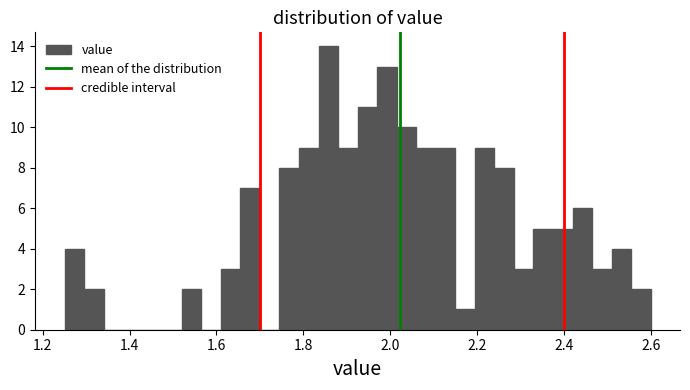

Around what value on the x-axis is the tallest bar? Give the approximate position of its centre, as read against the axis.

1.86